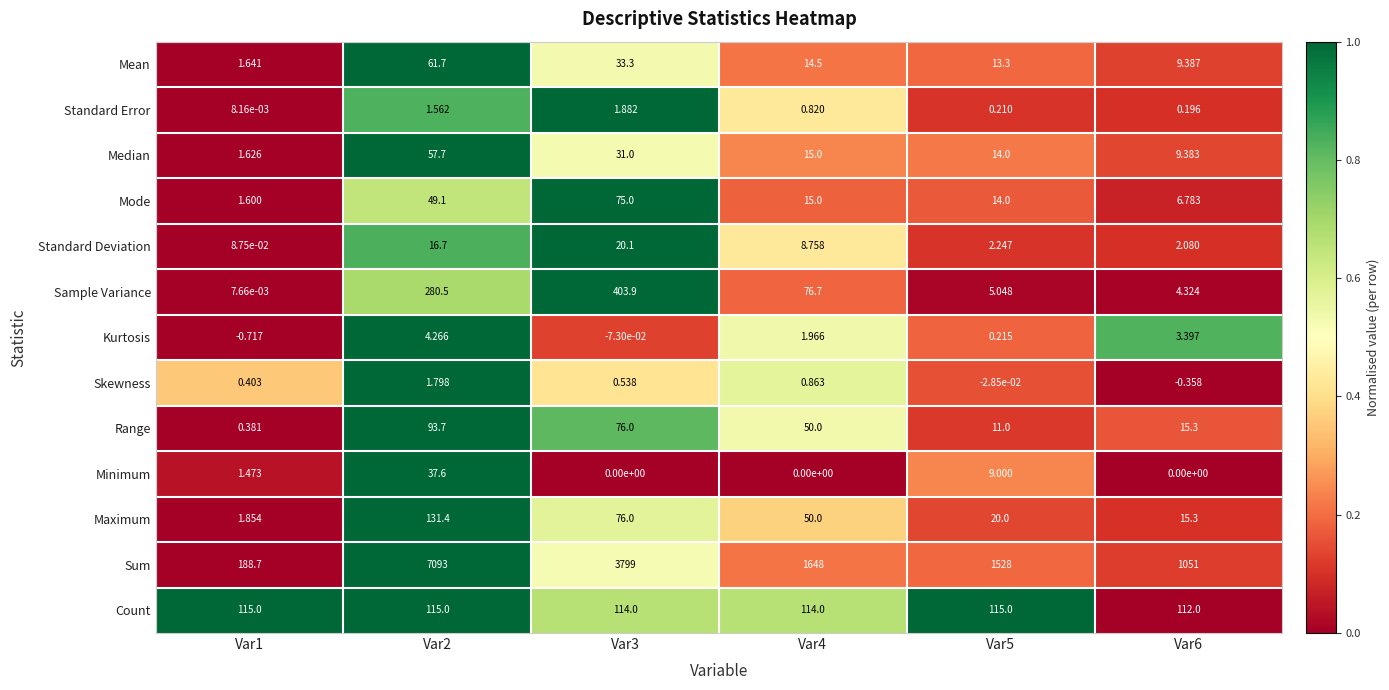

Between Var1 and Var5, which series saw the biggest shift?

Sum